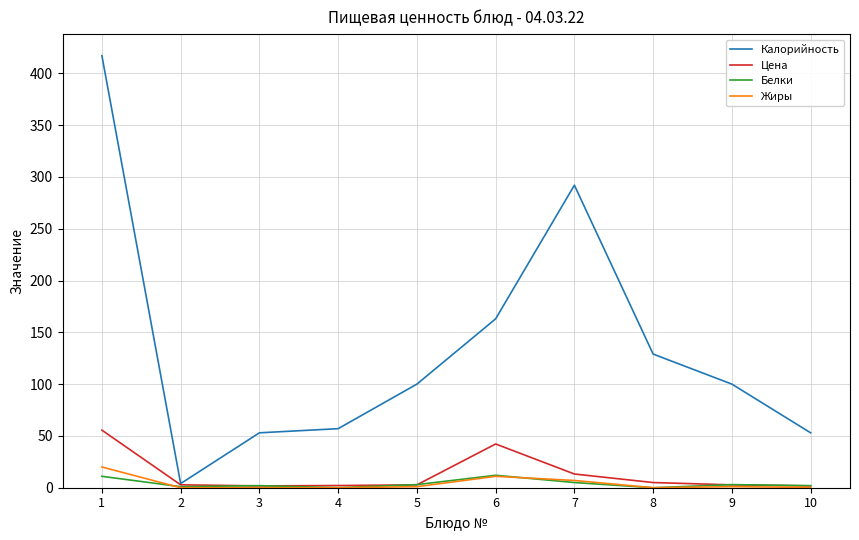

How many values in the Цена series exceed 2?

8